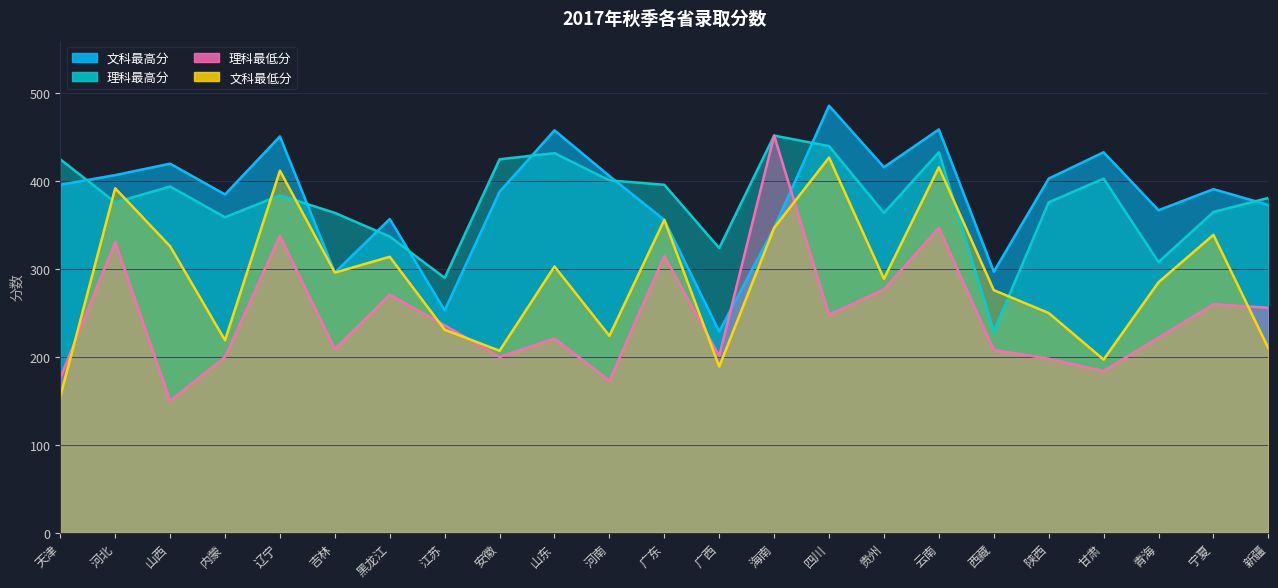

Which series changed the most between 山西 and 广东?

理科最低分